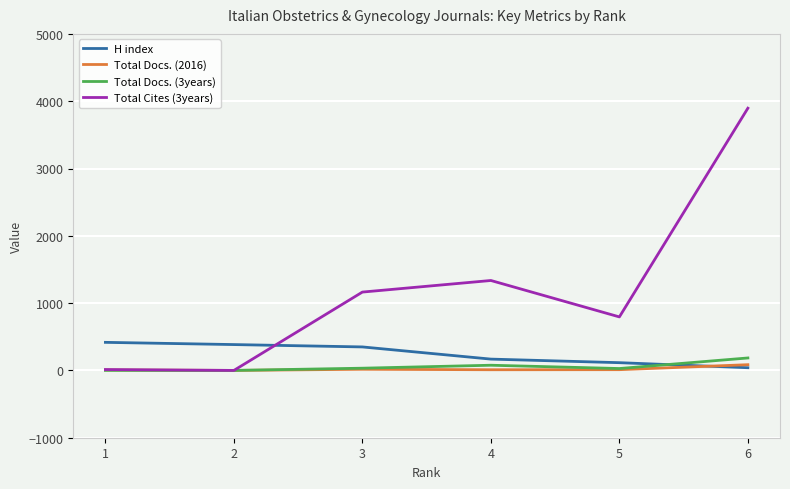

What is the difference between the maximum and second lowest values in the Total Cites (3years) series?

3883